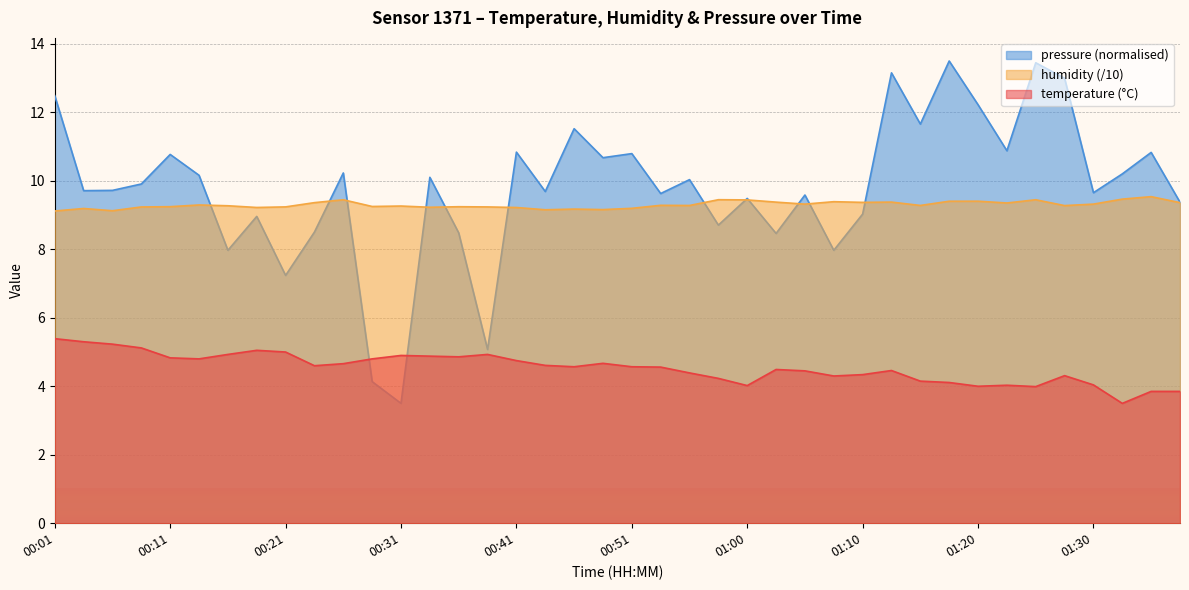

What is the difference between the maximum and minimum values in the humidity series?

0.4